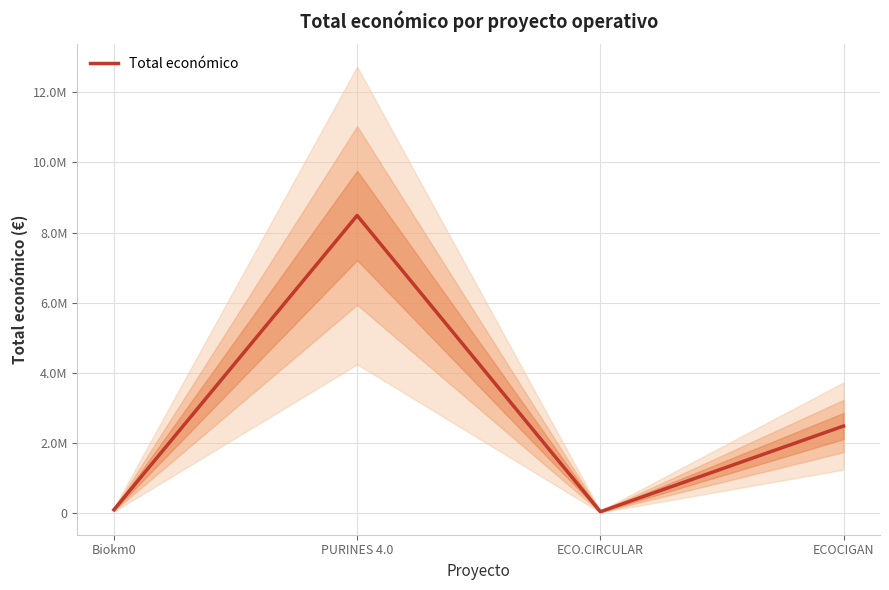

True or false: there are more than 0 points higher than both neighbors.

True